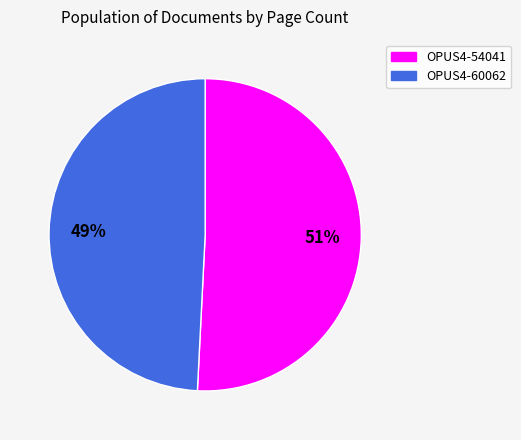

Do OPUS4-54041 and OPUS4-60062 together represent more than half of the pie?

Yes